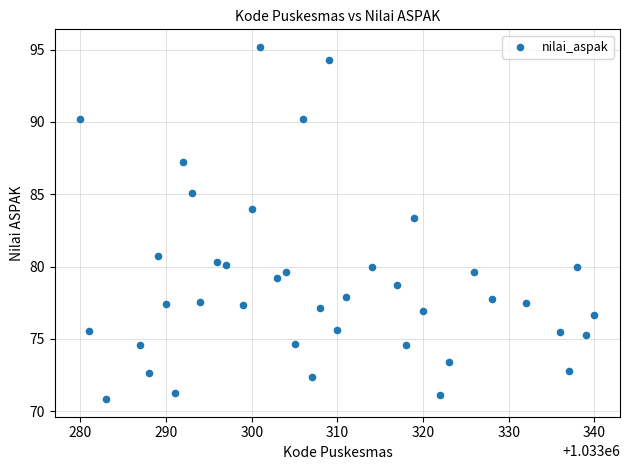

What Y value in the scatter plot is closest to 83?

83.4